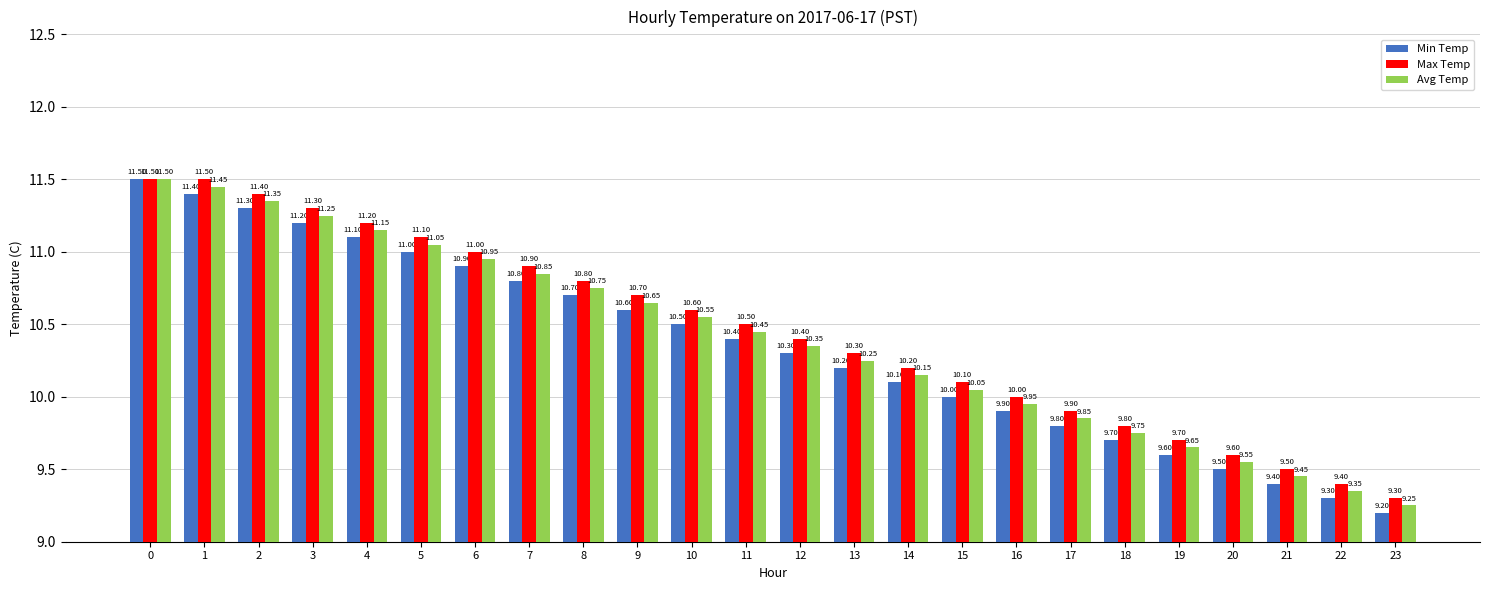

List the series in order of their overall mean, lowest first.

Min Temp, Avg Temp, Max Temp